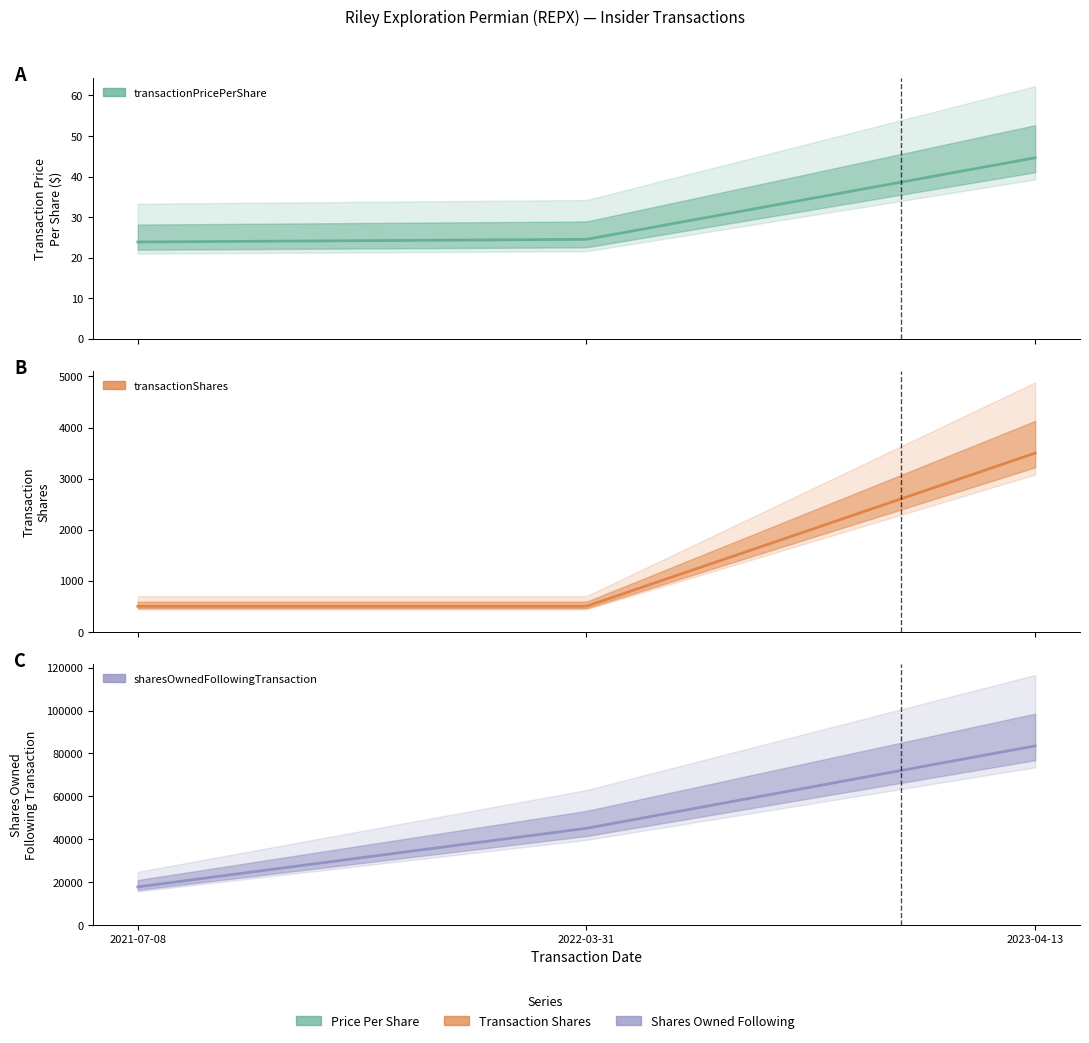

How many values in the transactionPricePerShare series are below 24?

1